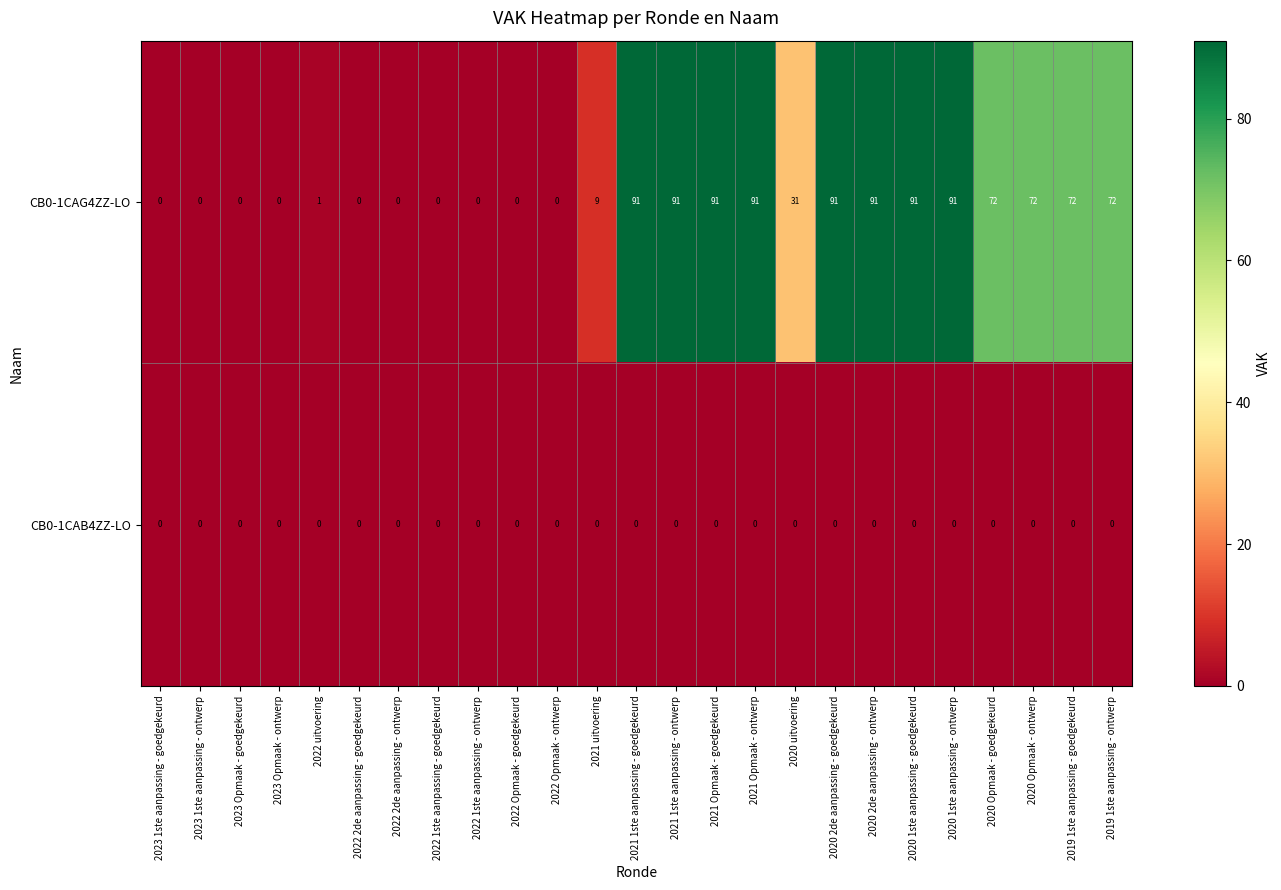

At how many categories does at least one series exceed 22?

13